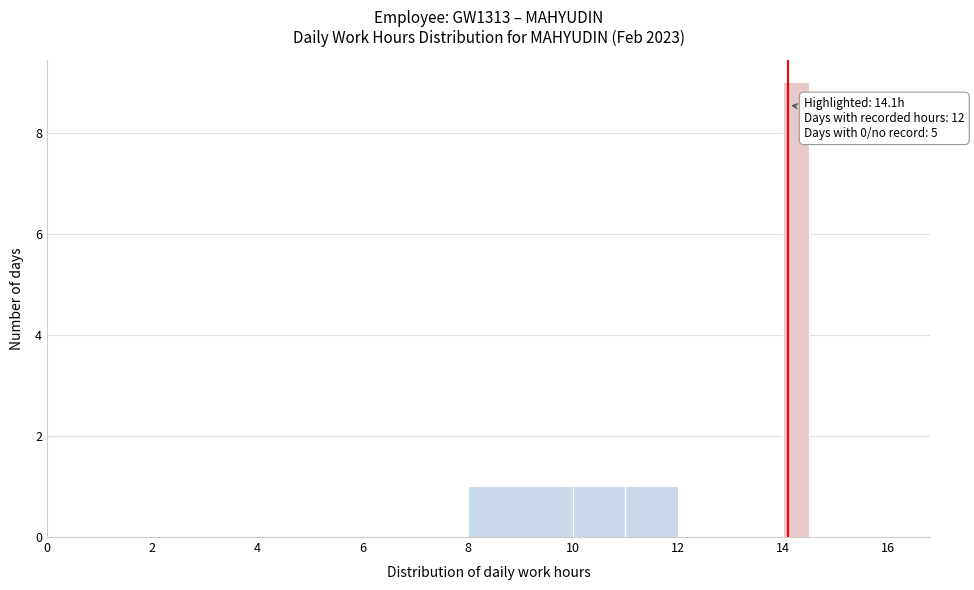

Around what value on the x-axis is the tallest bar? Give the approximate position of its centre, as read against the axis.

14.2